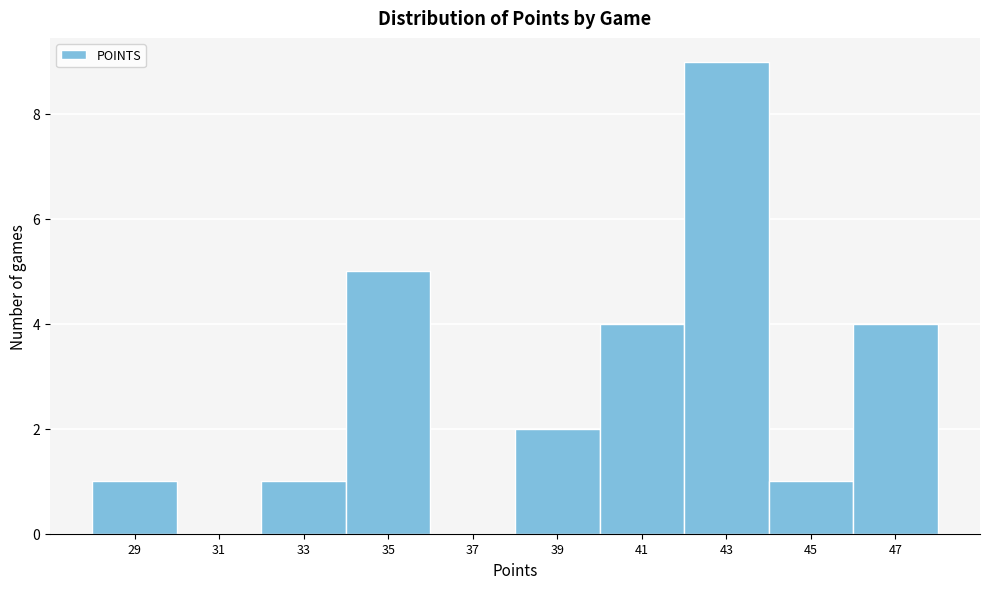

Reading left to right, extract all data points from this chart.

29=1	31=0	33=1	35=5	37=0	39=2	41=4	43=9	45=1	47=4